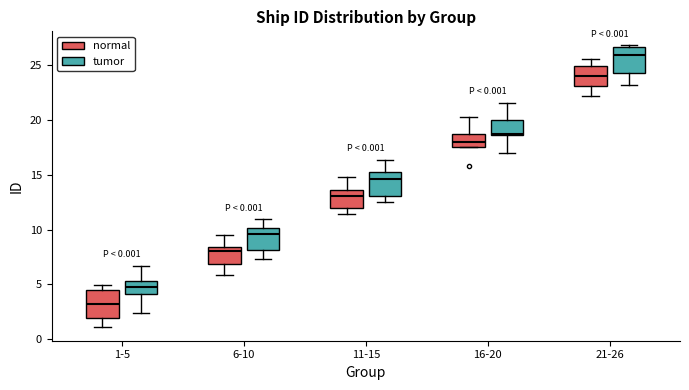

Reading left to right, transcribe this box plot: for each box, give where its median line is, the range the box spans, and where its two whiskers end, as read against the y-axis. The values are not printed on the chart, so give them approximately, as read against the axis.

1-5 (normal): median 3.0, box 2.0 to 4.5, whiskers 1.0 to 5.0
1-5 (tumor): median 5.0, box 4.0 to 5.5, whiskers 2.5 to 6.5
6-10 (normal): median 8.0, box 7.0 to 8.5, whiskers 6.0 to 9.5
6-10 (tumor): median 9.5, box 8.0 to 10.0, whiskers 7.5 to 11.0
11-15 (normal): median 13.0, box 12.0 to 13.5, whiskers 11.5 to 15.0
11-15 (tumor): median 14.5, box 13.0 to 15.5, whiskers 12.5 to 16.5
16-20 (normal): median 18.0, box 17.5 to 18.5, whiskers 17.5 to 20.0
16-20 (tumor): median 18.5, box 18.5 to 20.0, whiskers 17.0 to 21.5
21-26 (normal): median 24.0, box 23.0 to 25.0, whiskers 22.0 to 25.5
21-26 (tumor): median 26.0, box 24.5 to 26.5, whiskers 23.0 to 27.0